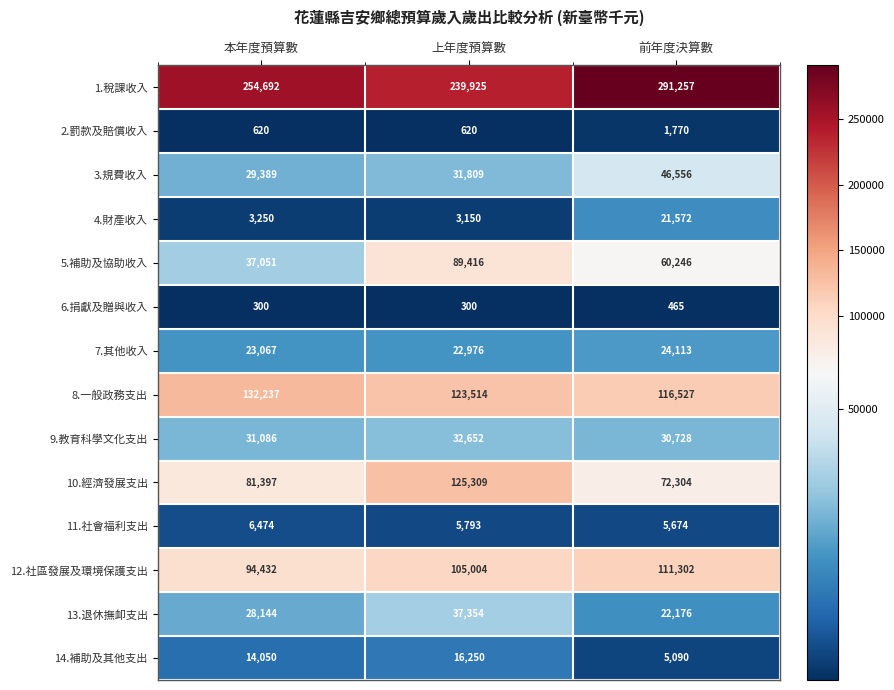

What is the lowest value of the 10.經濟發展支出 series?

72304